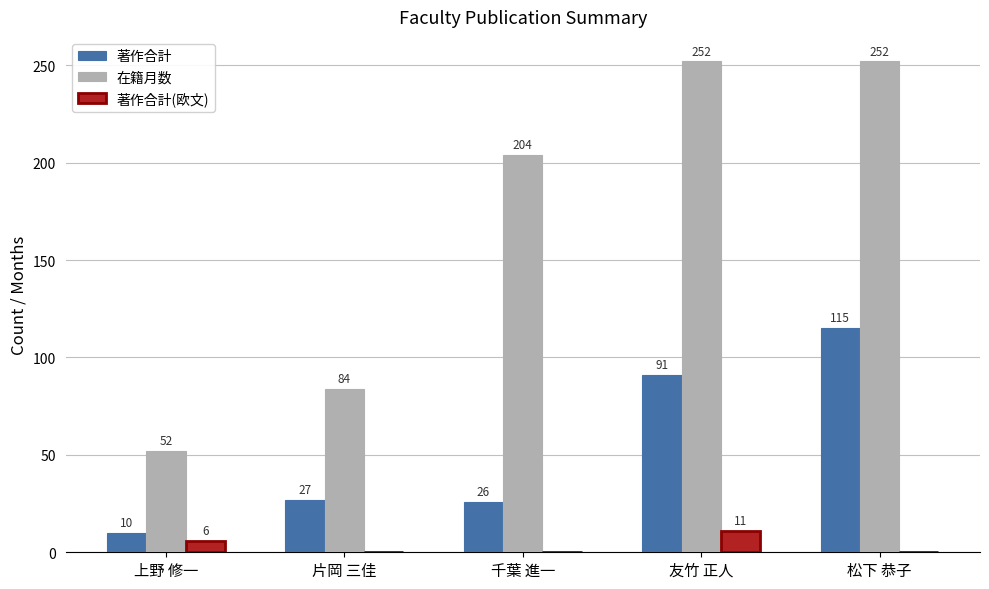

Does the chart contain stacked bars?

No